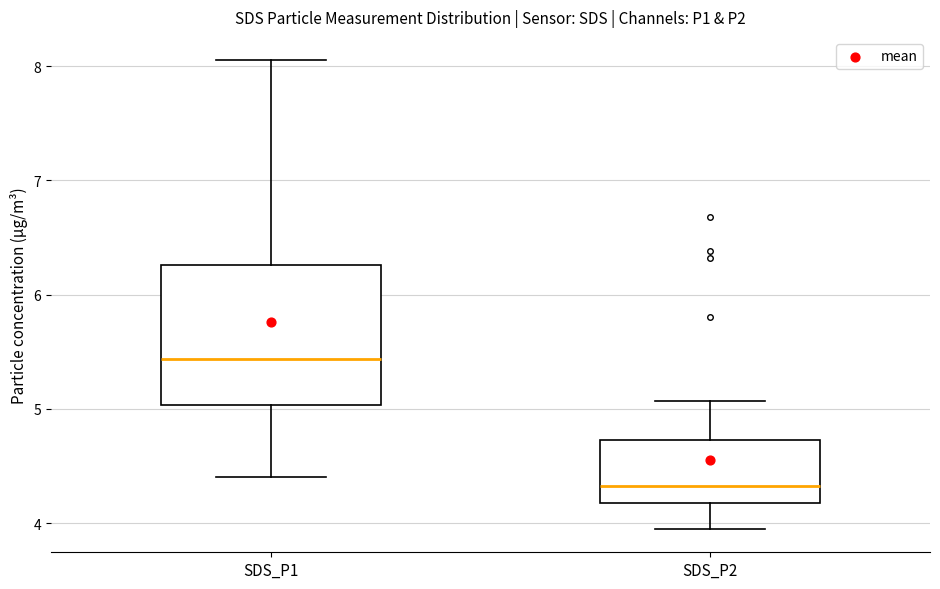

Which box is the tallest, from its lower edge to its upper edge?

SDS_P1